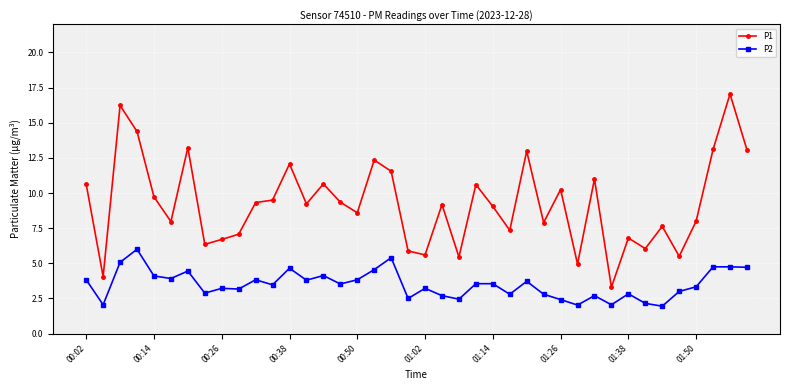

What is the lowest value of the P1 series?

3.3